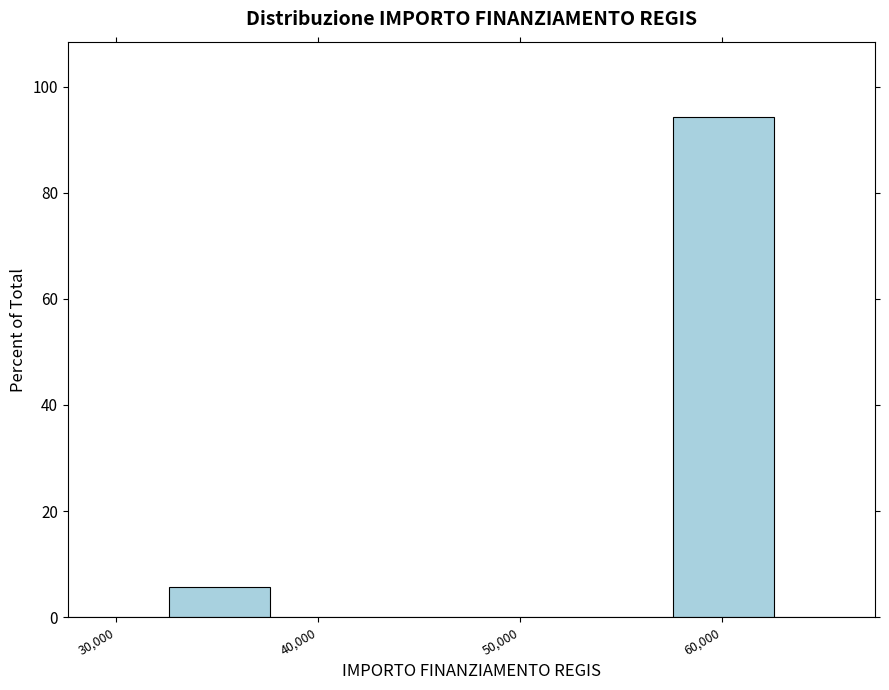

Reading left to right, list every bar in this chart as the range it spans on the x-axis followed by its height. Neither the bar edges nor the heights are printed on the chart, so give them approximately, as read against the axes.

28000 to 33000: 0
33000 to 38000: 6
38000 to 43000: 0
43000 to 48000: 0
48000 to 53000: 0
53000 to 58000: 0
58000 to 63000: 94
63000 to 68000: 0